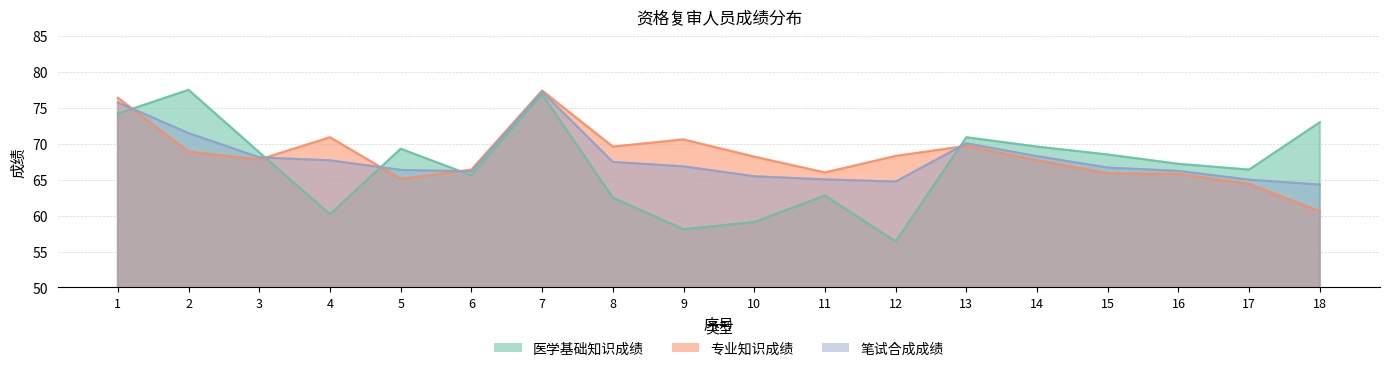

At which category does the chart reach its peak across all series?

2